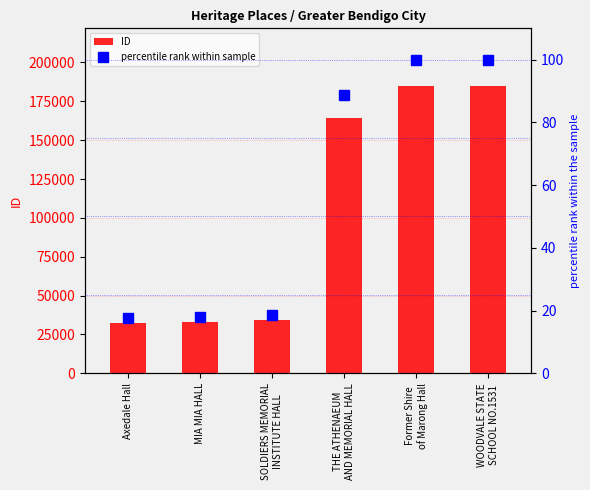

How many data points does each series have?

6